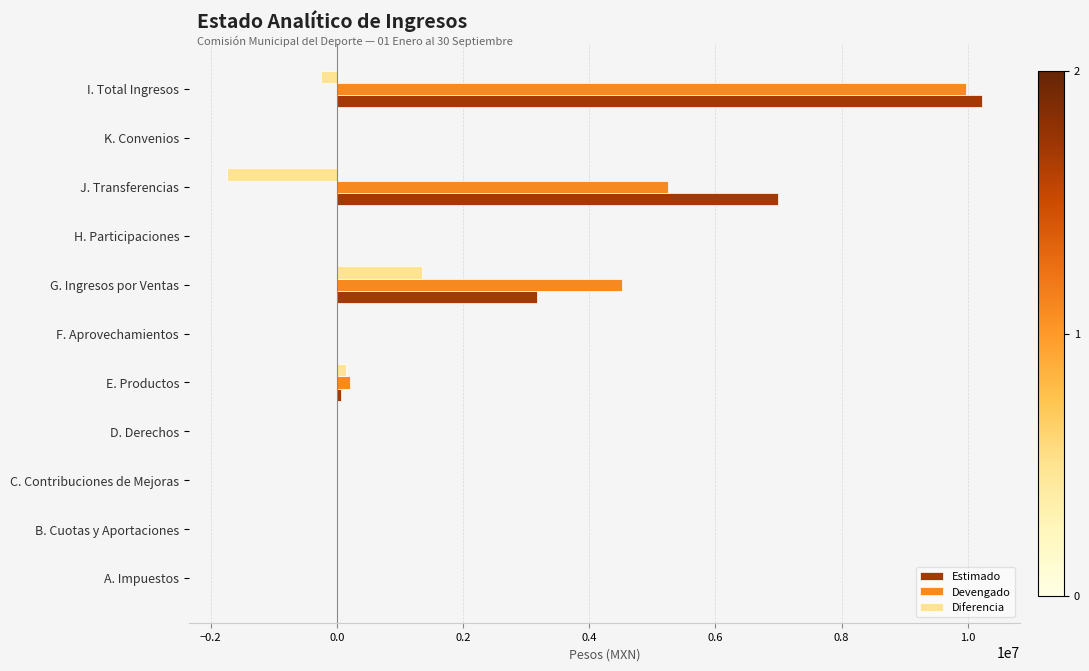

What is the approximate value of Devengado at J. Transferencias?

5249257.5